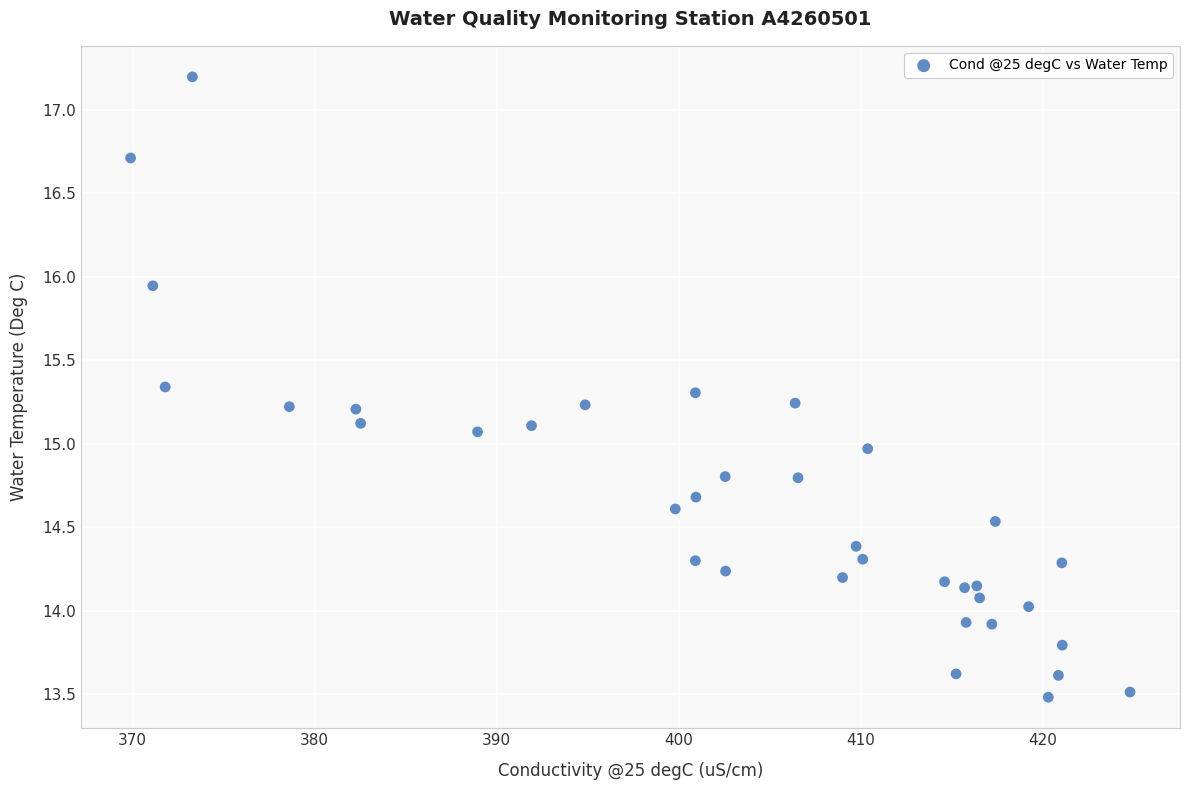

What is the range of Y values (max minus min)?

3.7